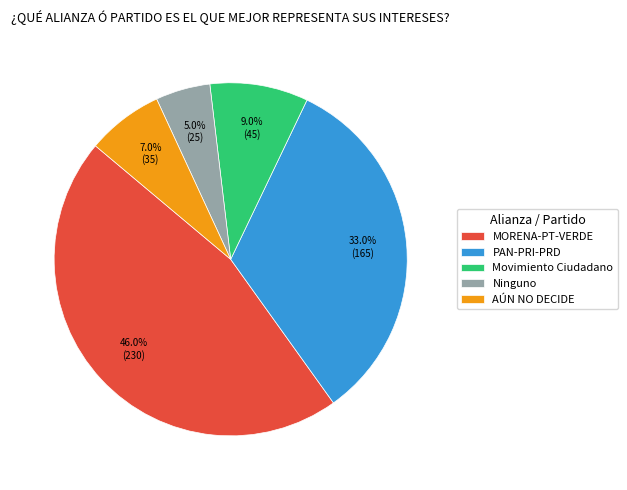

To the nearest percent, what is the difference between the AÚN NO DECIDE and Movimiento Ciudadano slice percentages?

2%